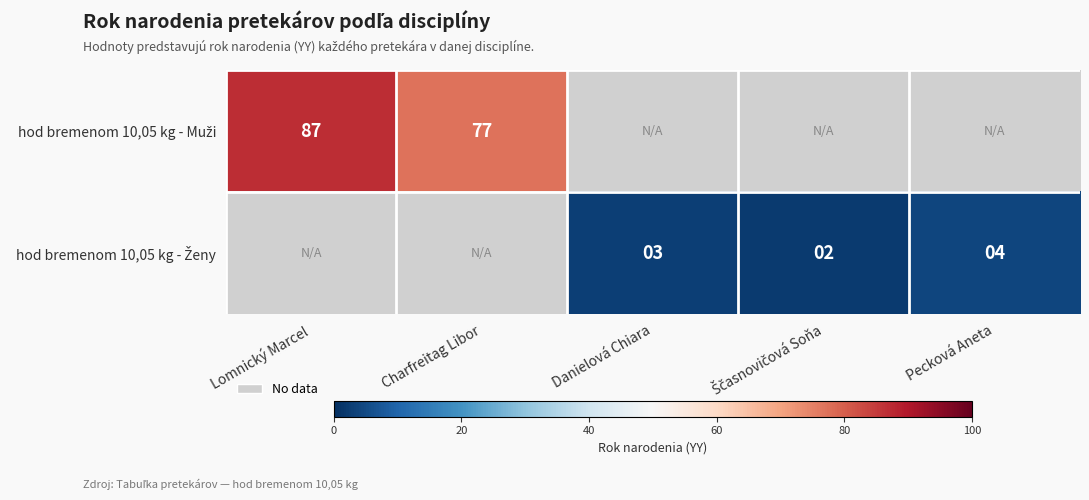

How many series are shown in this chart?

2